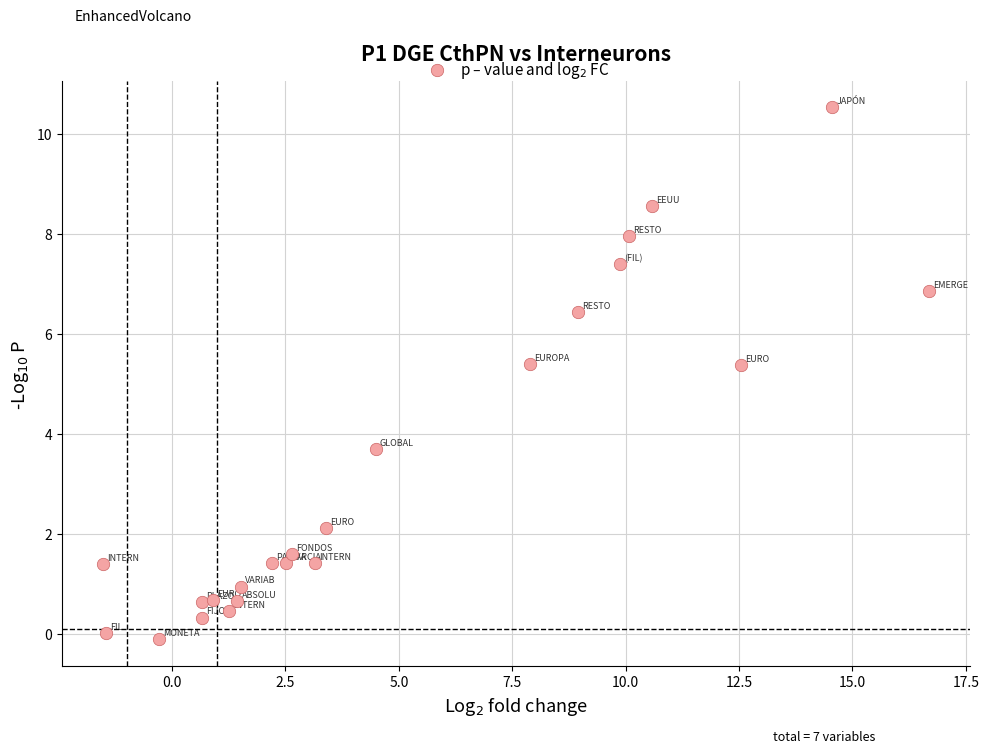

What is the range of Y values (max minus min)?

10.6